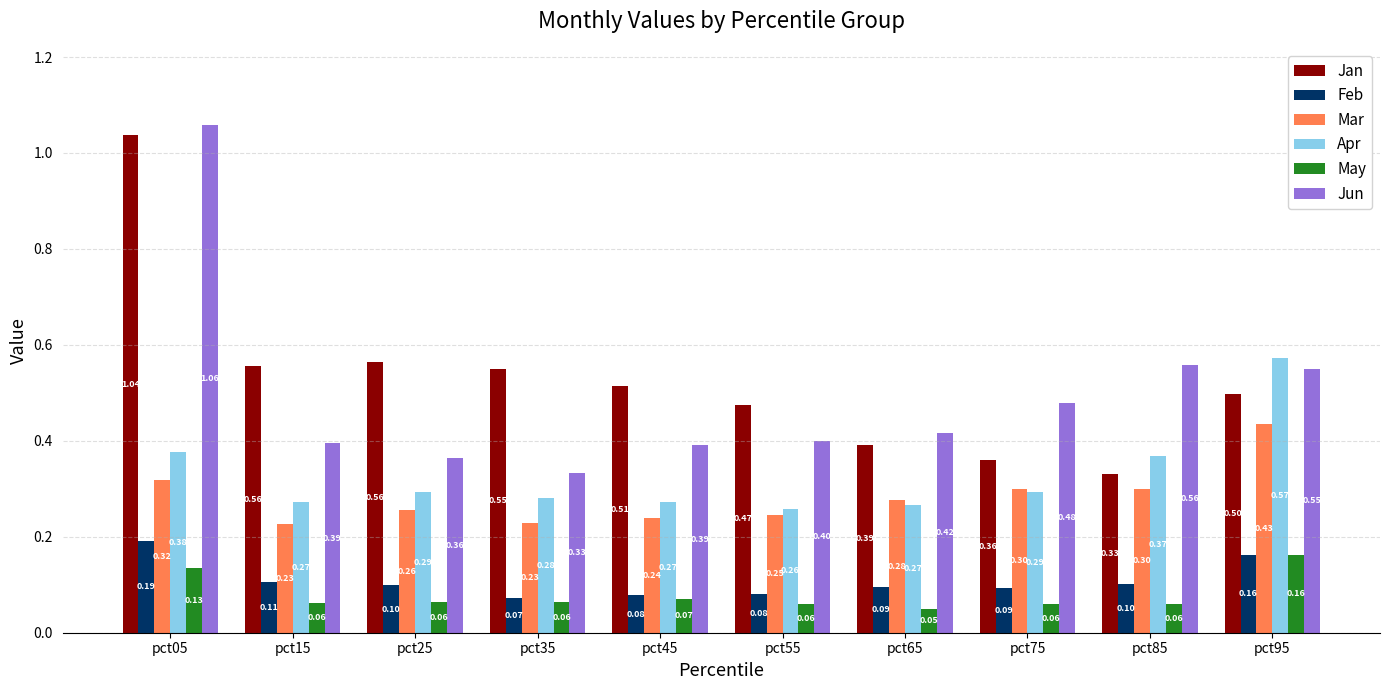

What is the value of the Mar bar at the 9th from the left?

0.3